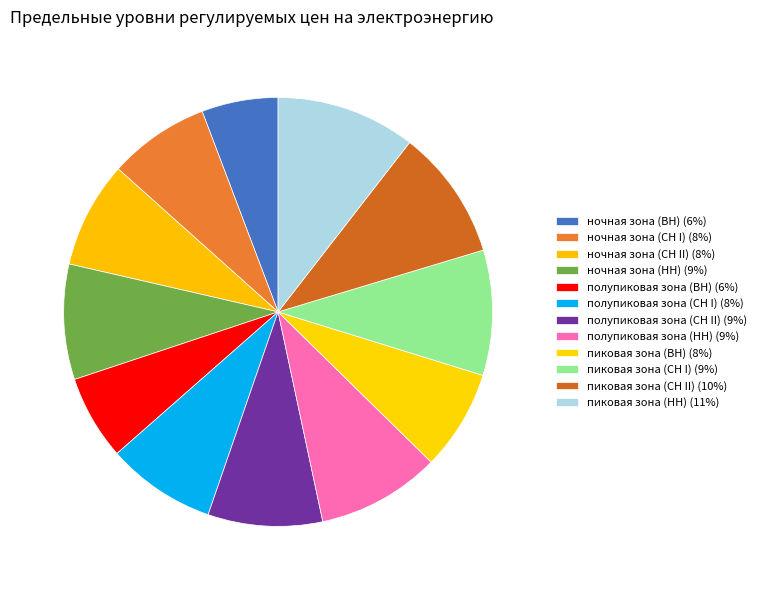

Does ночная зона (СН II) account for over 50% of the chart?

No